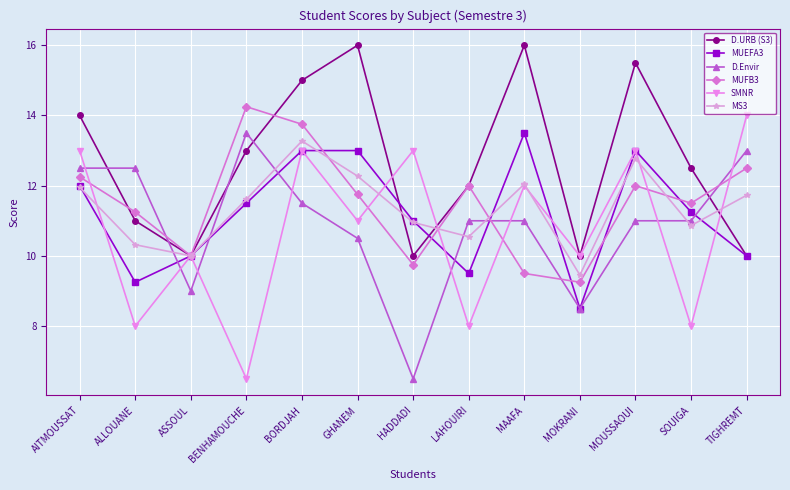

What is the smallest value displayed?

6.5